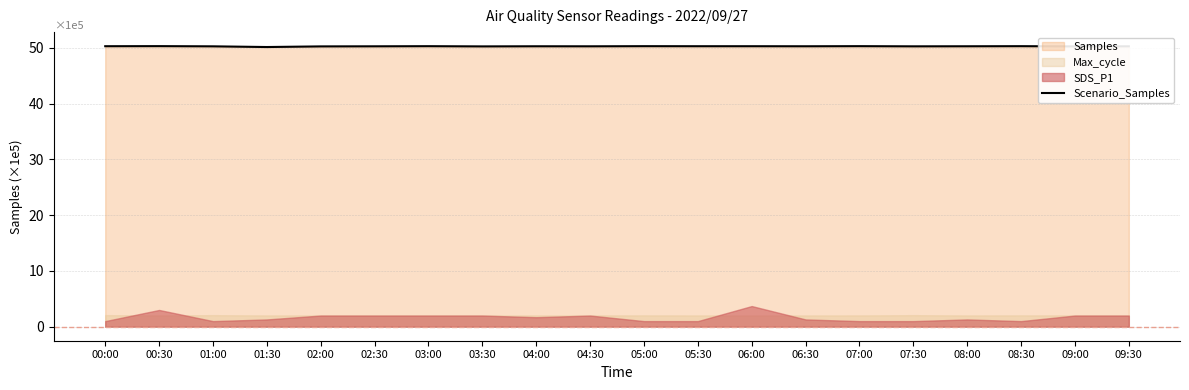

What is the label of the 4th point from the right?

08:00